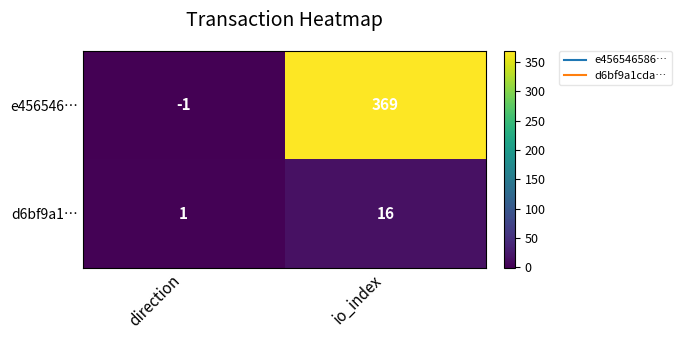

True or false: e456546… has a value of -2 at direction.

False